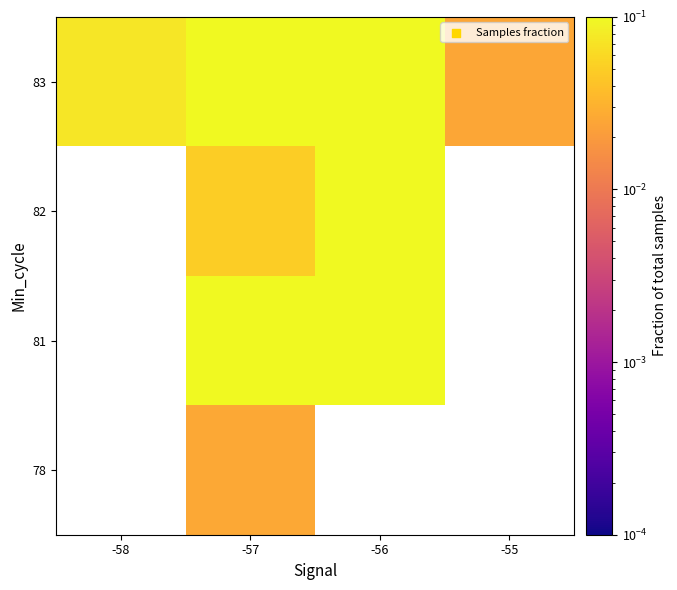

How many positive values does the 82 series have?

2